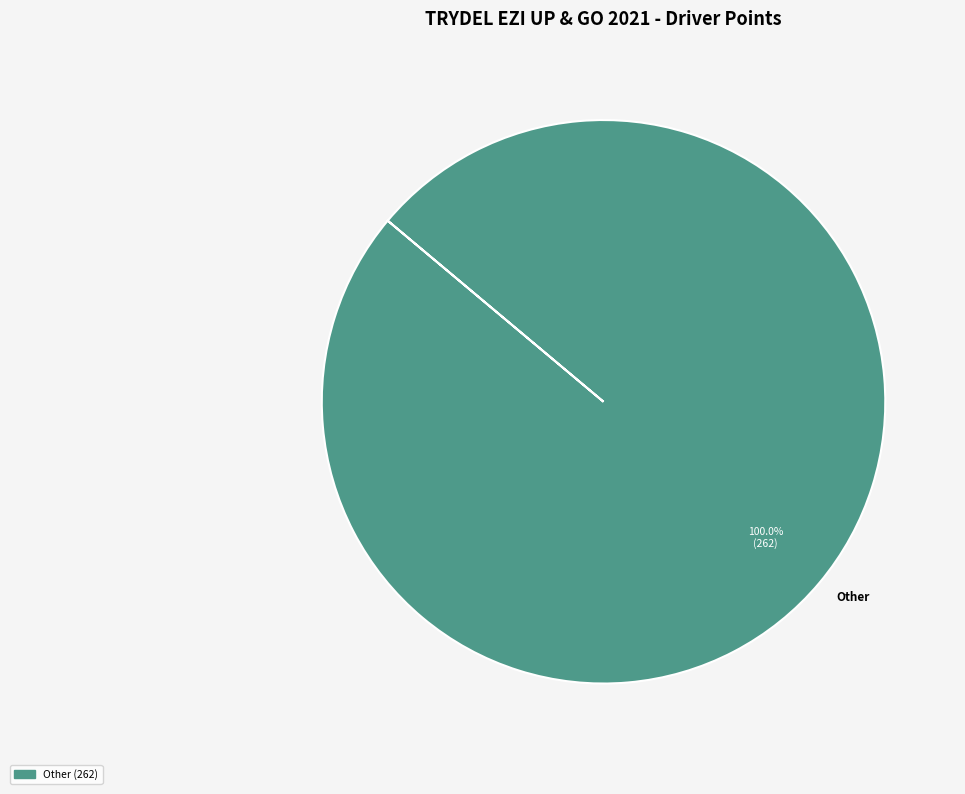

Rank the categories by value from highest to lowest.

Other